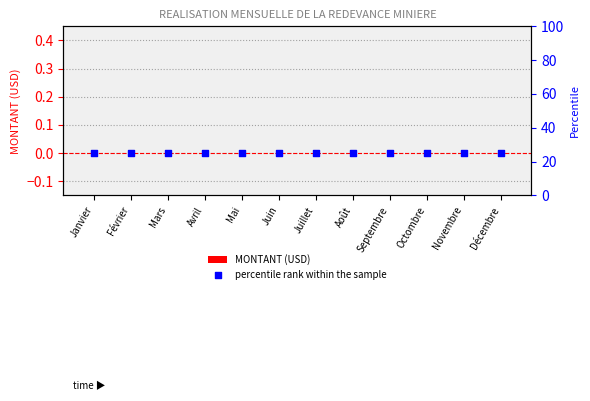

Which series has the largest total across all categories?

percentile rank within the sample